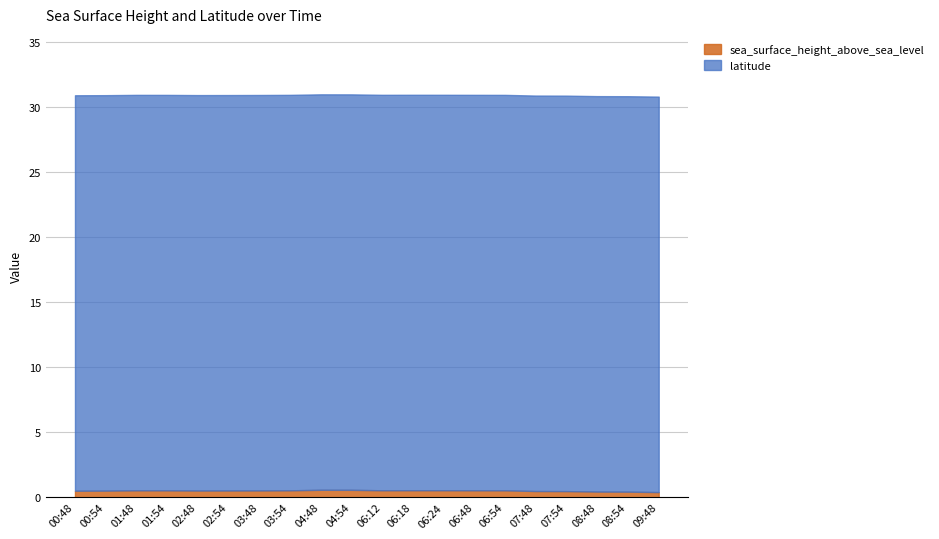

Rank the categories by sea_surface_height_above_sea_level value from highest to lowest.

2019-05-01T04:48, 2019-05-01T04:54, 2019-05-01T06:18, 2019-05-01T06:24, 2019-05-01T06:12, 2019-05-01T06:48, 2019-05-01T03:54, 2019-05-01T01:48, 2019-05-01T06:54, 2019-05-01T01:54, 2019-05-01T03:48, 2019-05-01T02:54, 2019-05-01T02:48, 2019-05-01T00:54, 2019-05-01T00:48, 2019-05-01T07:48, 2019-05-01T07:54, 2019-05-01T08:48, 2019-05-01T08:54, 2019-05-01T09:48